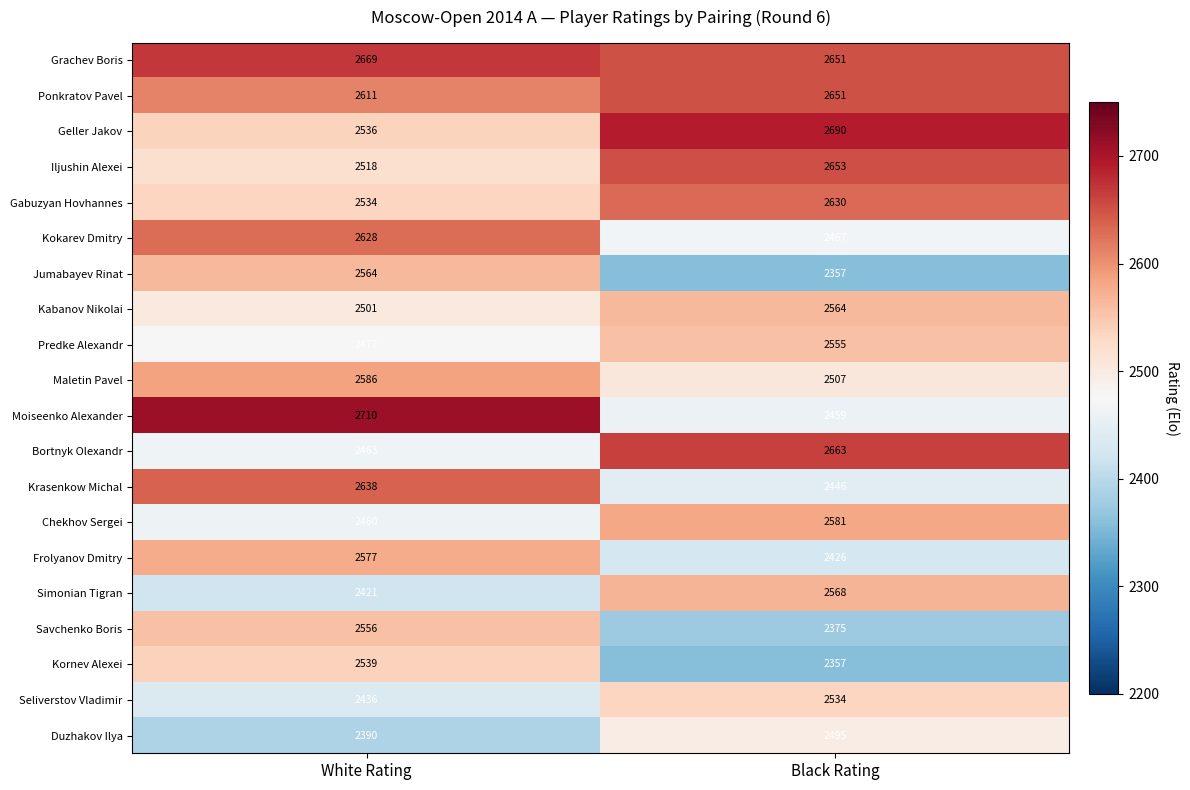

What is the difference between the Savchenko Boris values at White Rating and Black Rating?

181